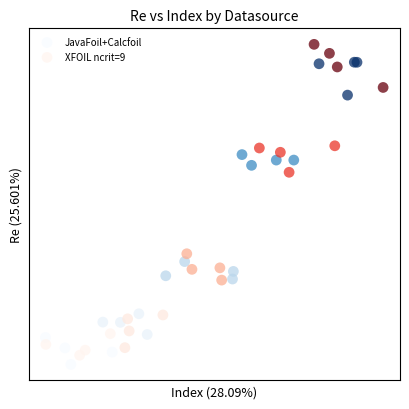

Which series has the largest Y range (max minus min)?

XFOIL ncrit=9